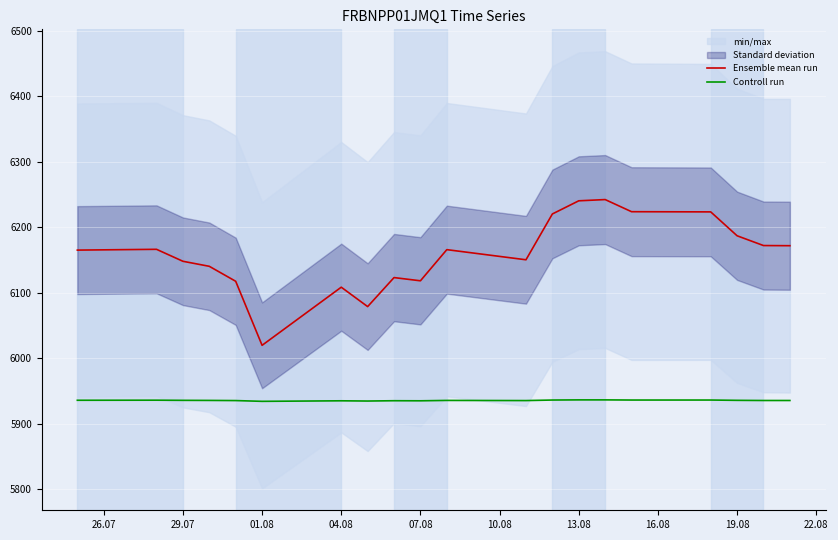

What is the lowest value of the Controll run series?

5934.1